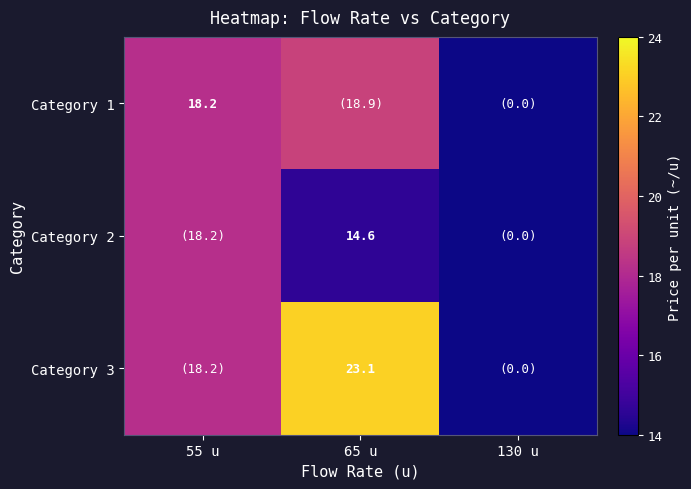

Is it true that Category 2 equals 7.5 at 65 u?

False